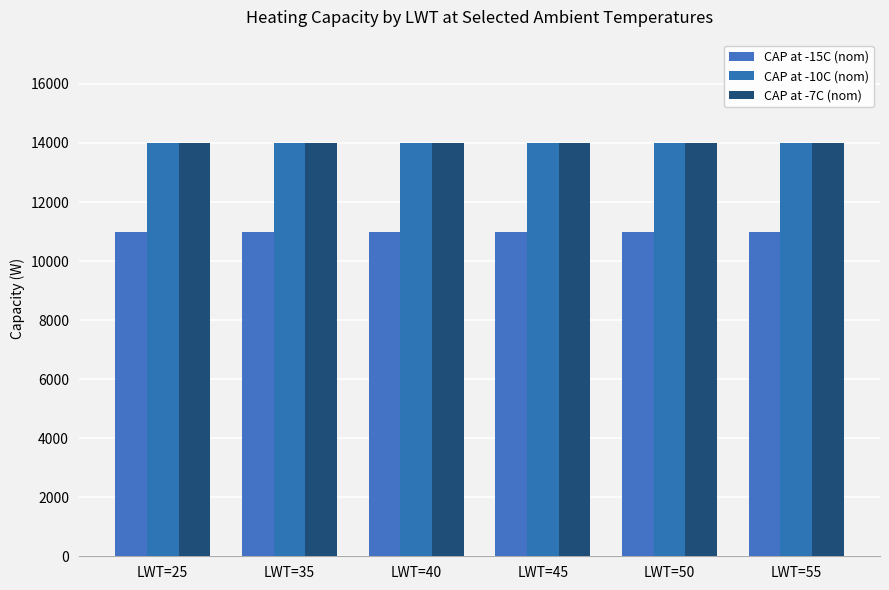

Does the chart contain stacked bars?

No